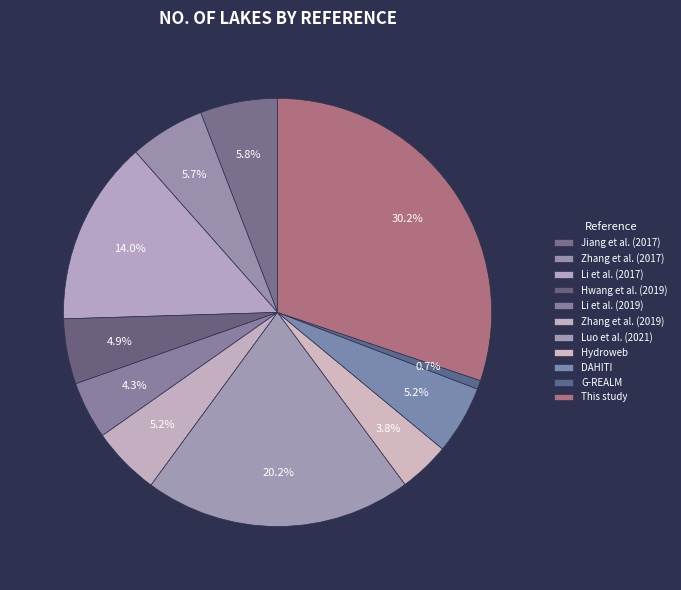

To the nearest percent, what is the average slice percentage?

9%